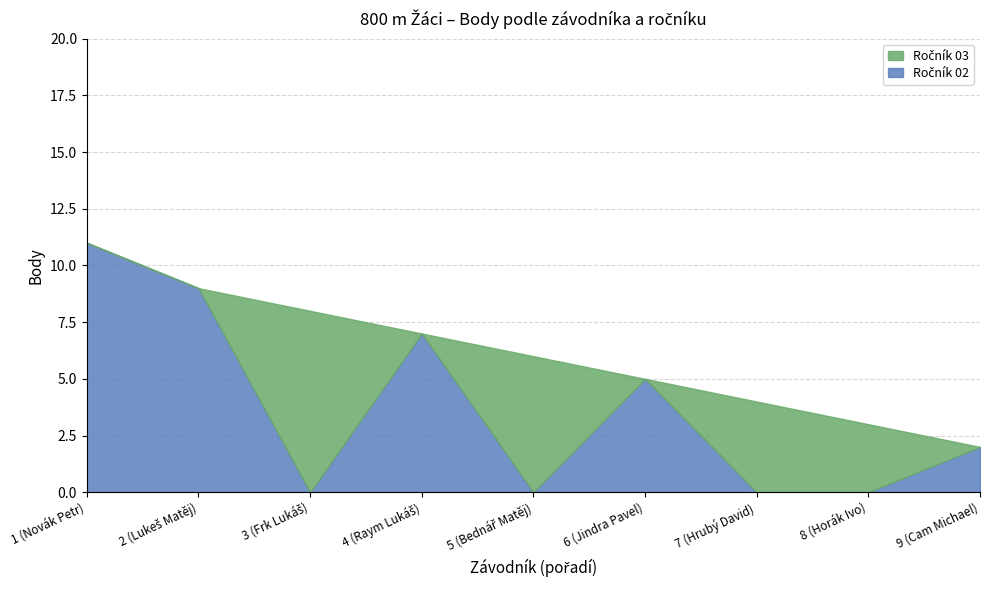

What position from the right is 8 (Horák Ivo)?

2